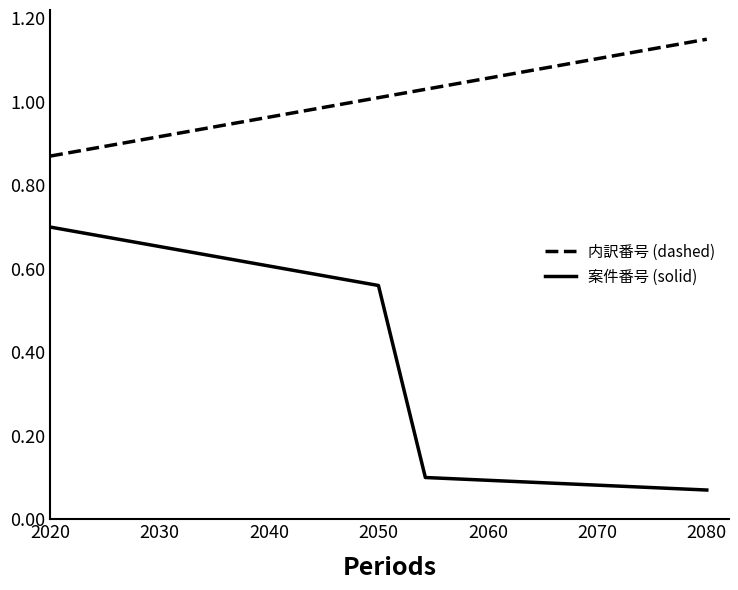

Which series has the largest total across all categories?

内訳番号 (dashed)